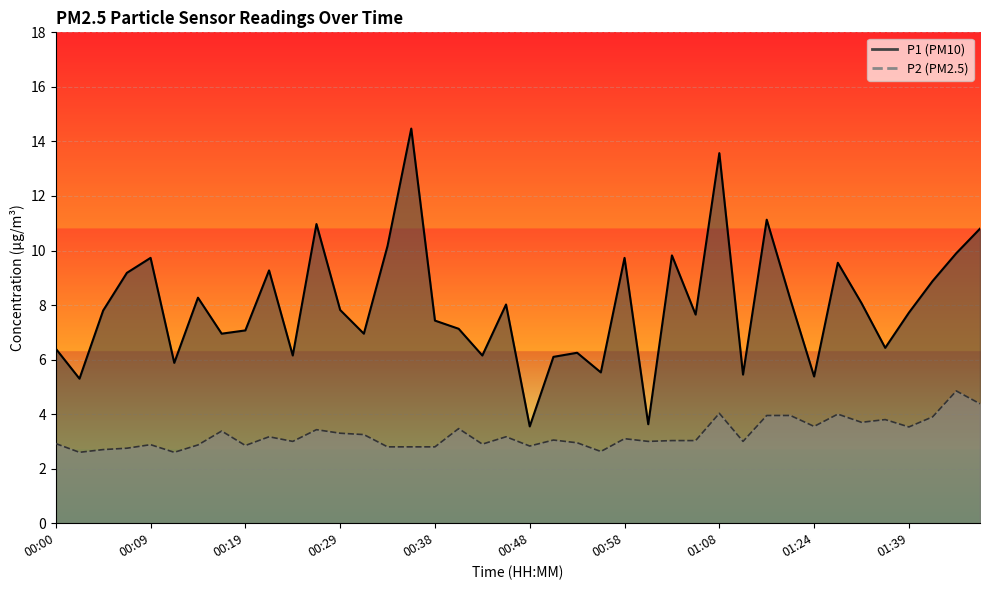

What is the sum of the P1 values at 01:05 and 01:50?

17.6